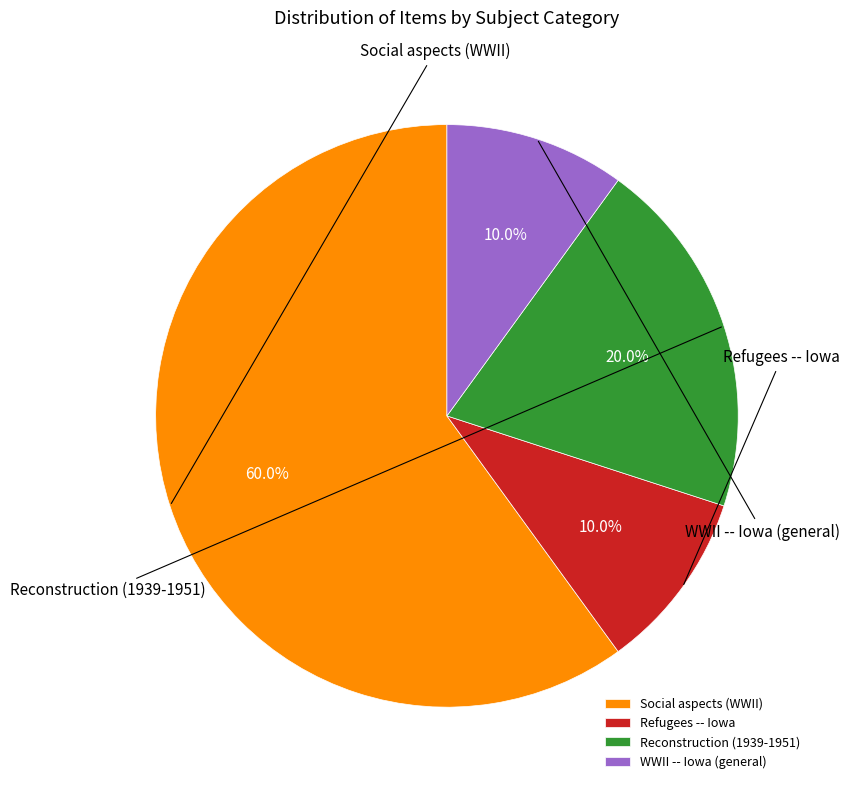

Does any single category account for the majority?

Yes